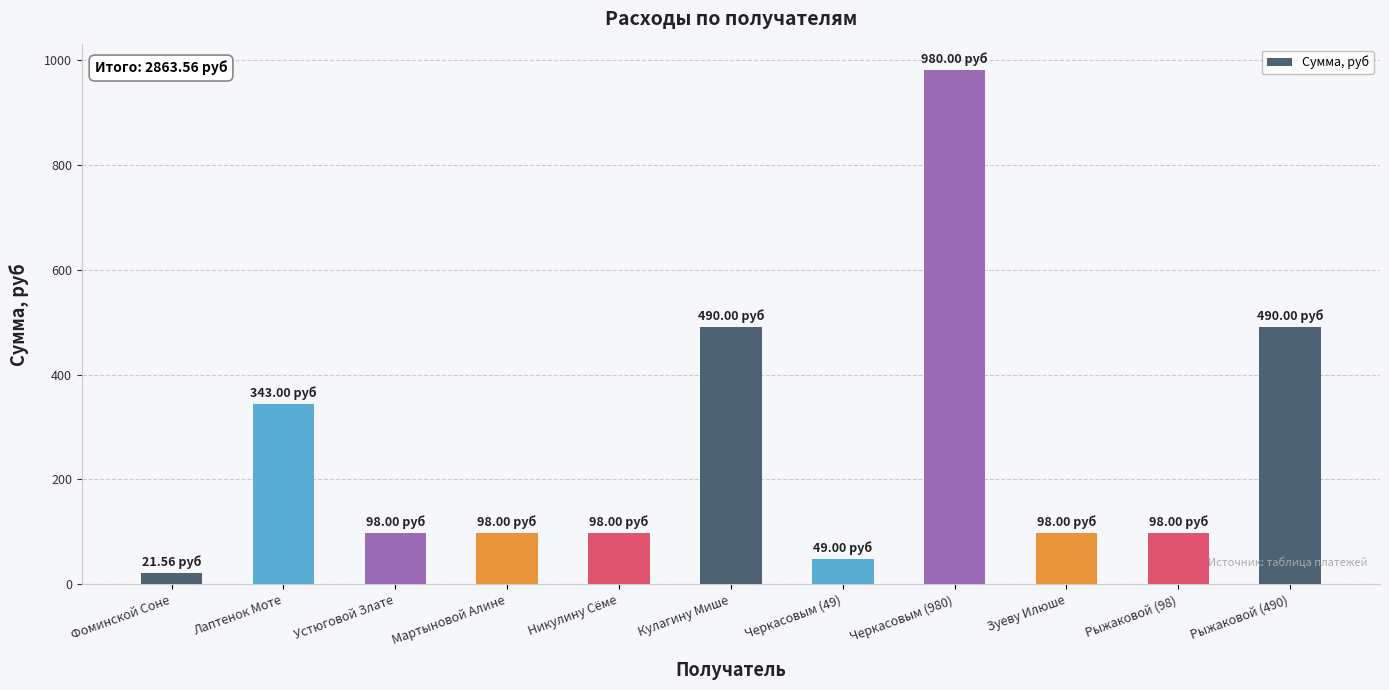

Is it true that the value at Черкасовым (980) is 980.0?

True